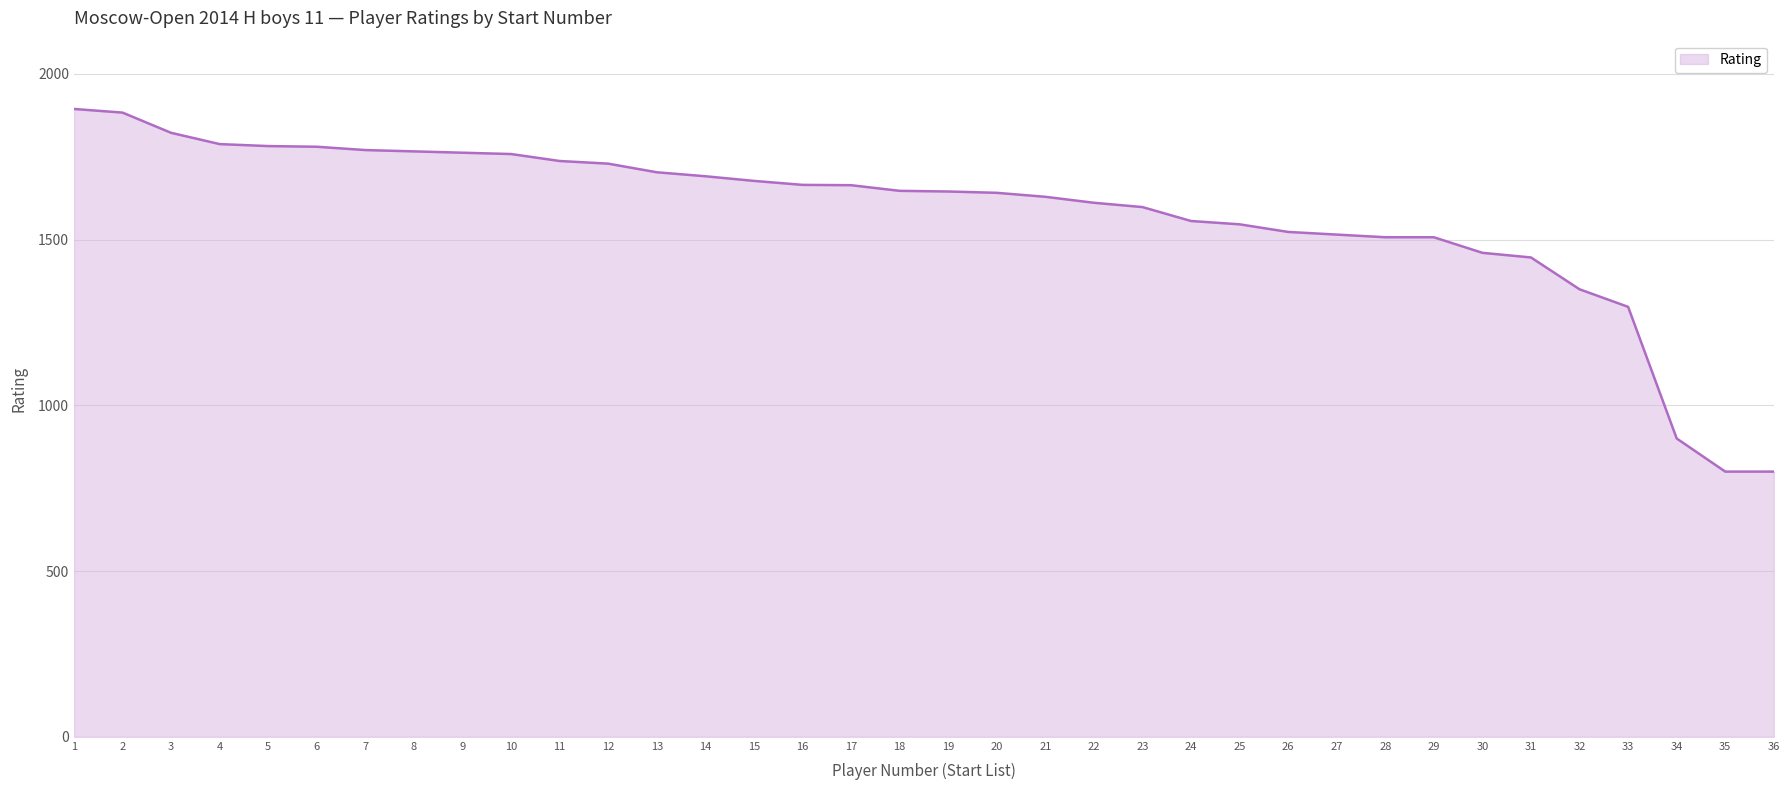

What is the smallest value displayed?

800